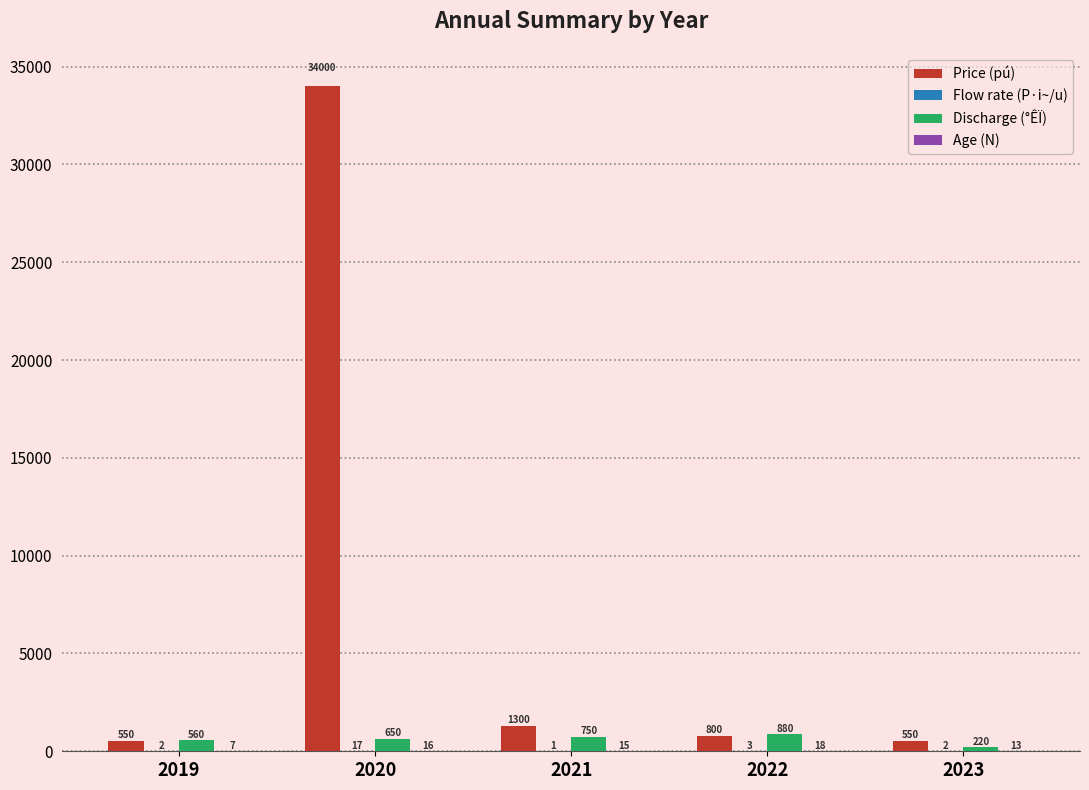

What is the maximum value shown in the chart?

34000.0